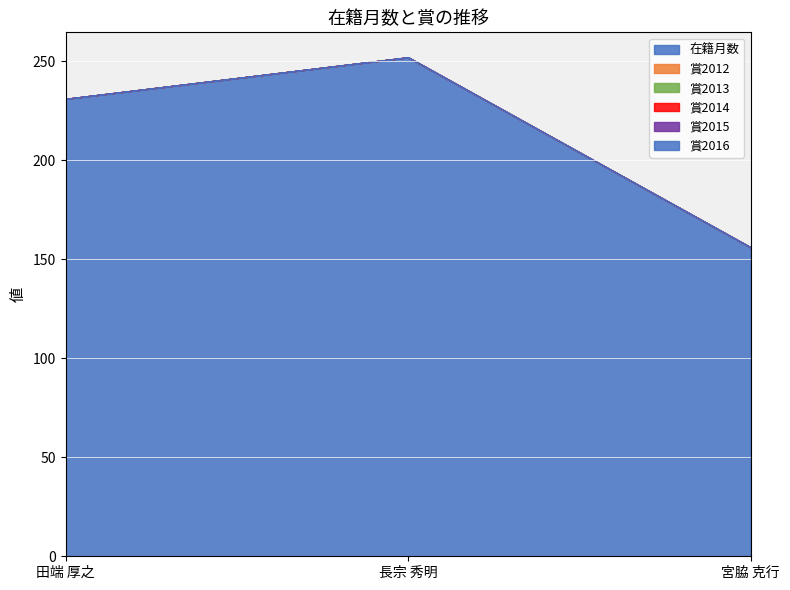

Where is 在籍月数 nearest to the value 204?

田端 厚之